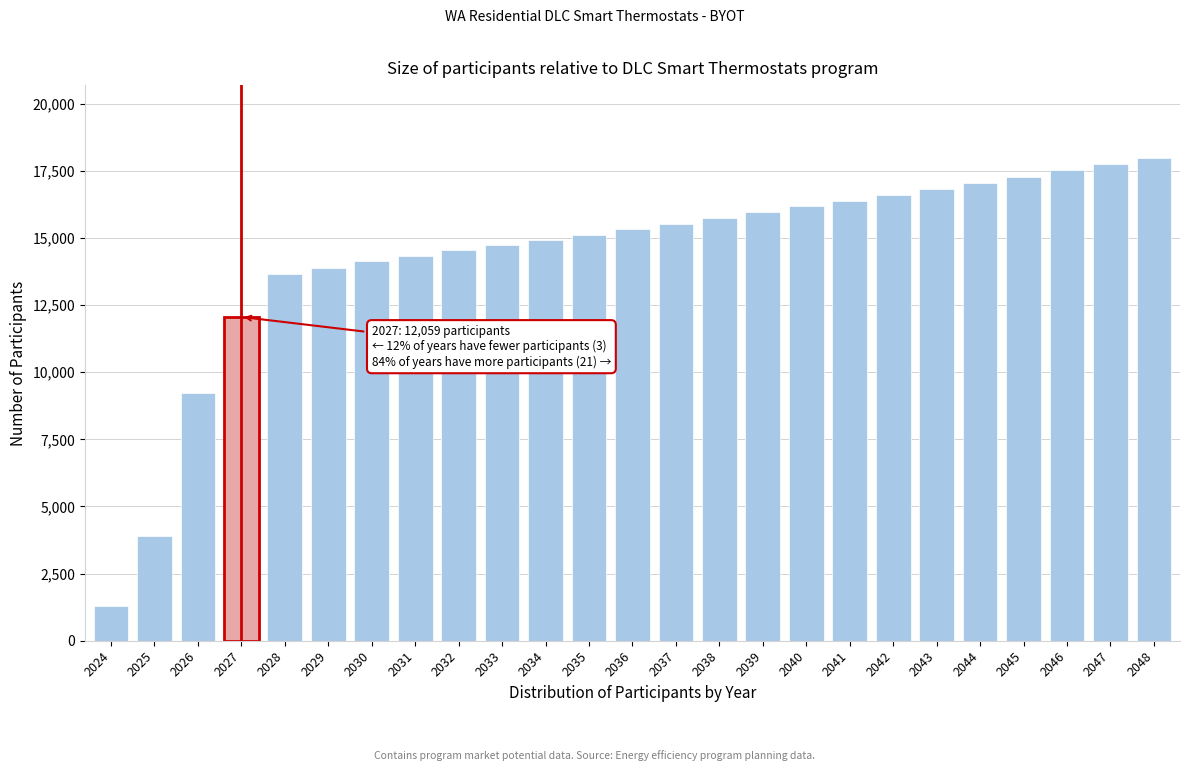

What is the value of the 22nd bar from the left?

17288.3